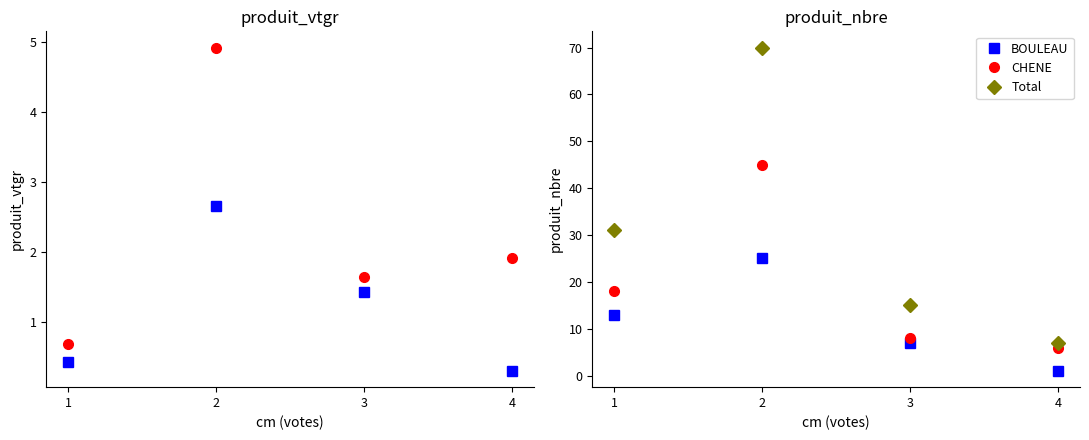

What are all the series names shown in the legend?

BOULEAU, CHENE, Total